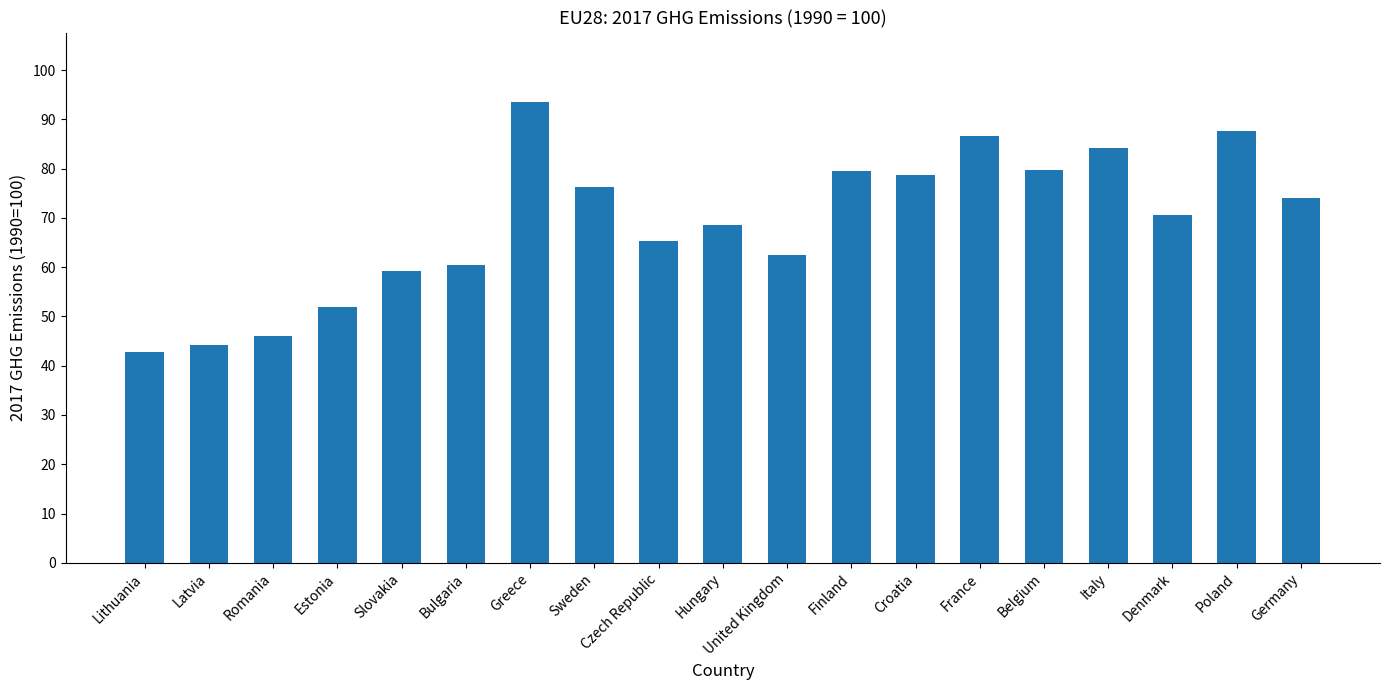

What is the approximate value at Greece?

93.6